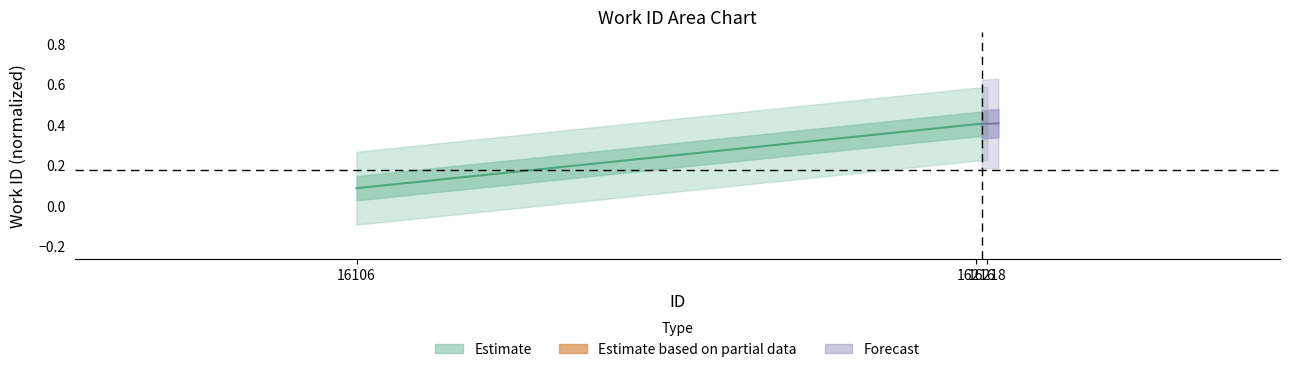

Which category has the lowest value across all series?

16106